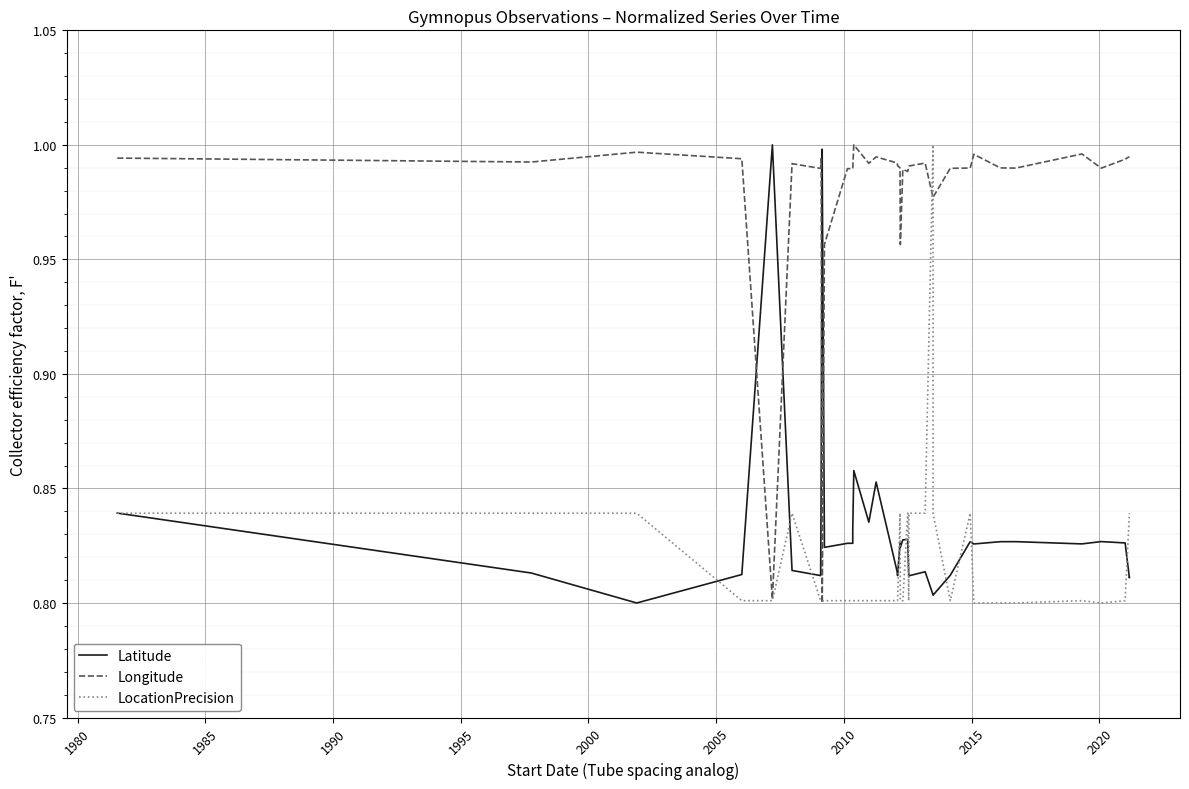

What is the sum of all LocationPrecision values?

32.7